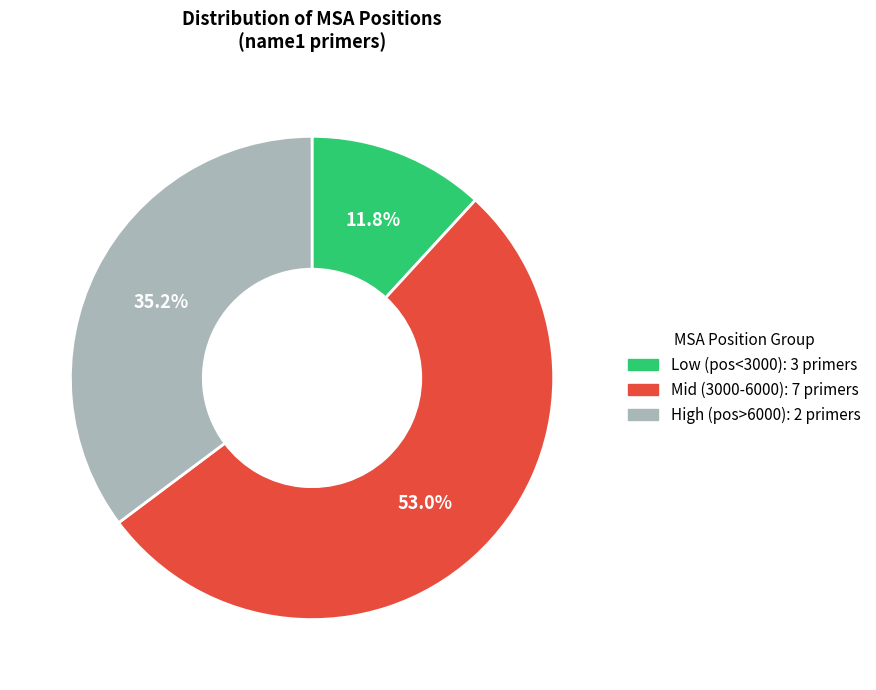

Is there any slice that represents more than half of the pie?

Yes